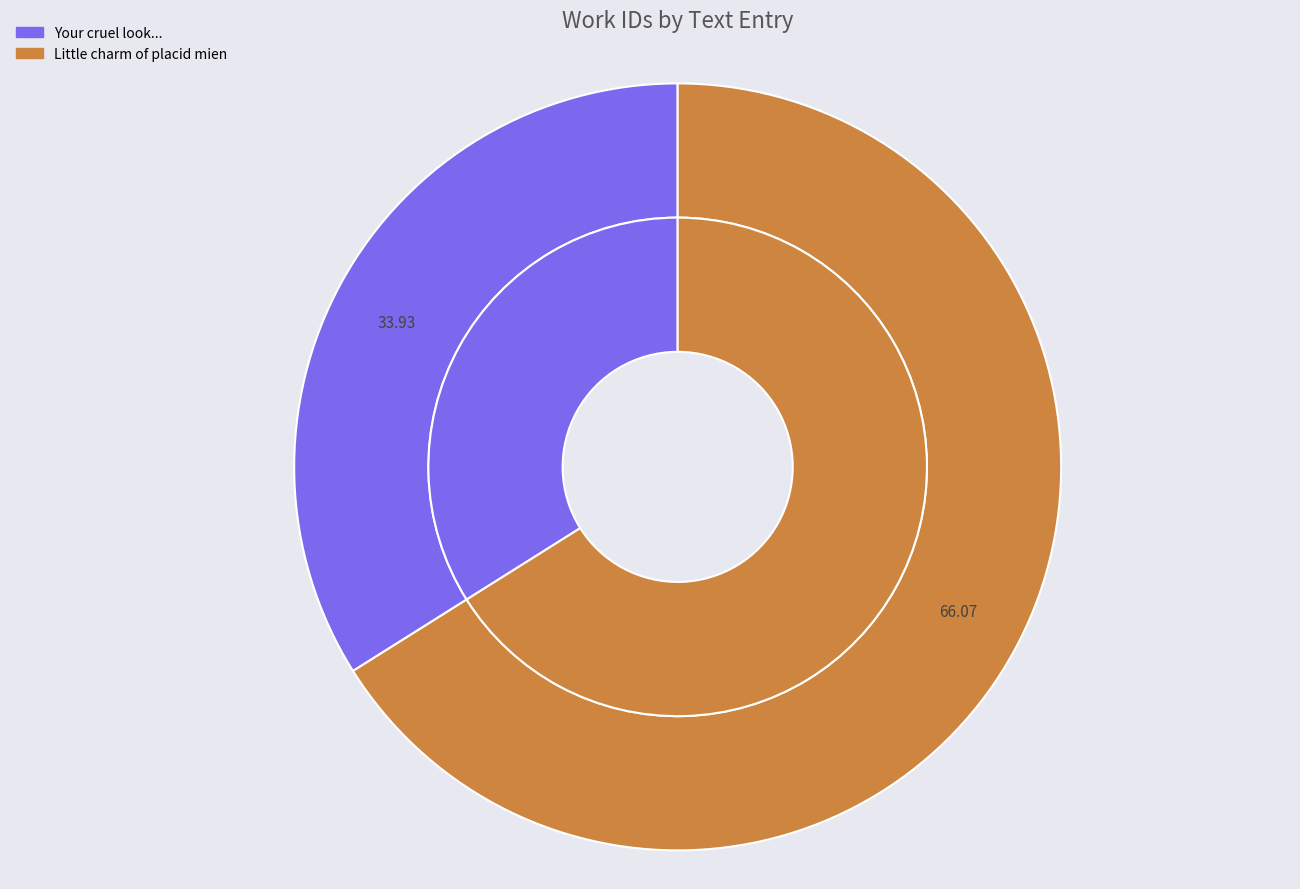

Count the number of slices in the pie.

2